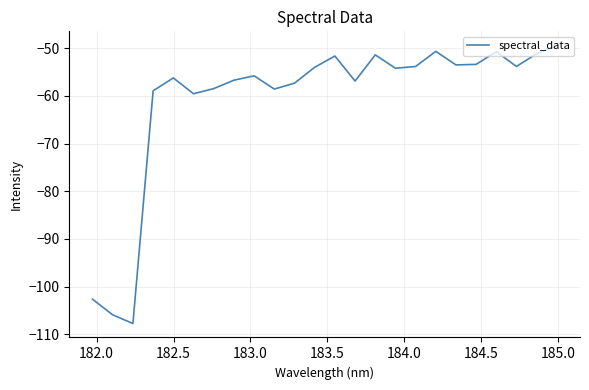

What is the smallest value displayed?

-107.7